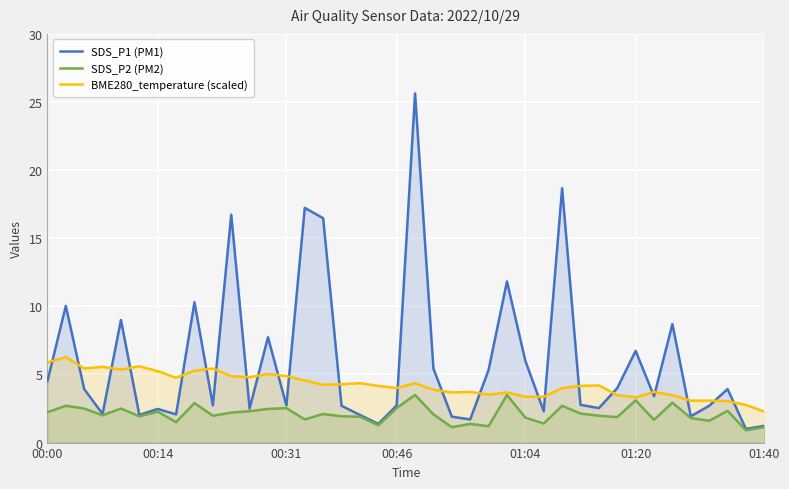

True or false: SDS_P2 (PM2) and BME280_temperature (scaled) cross at least once.

False